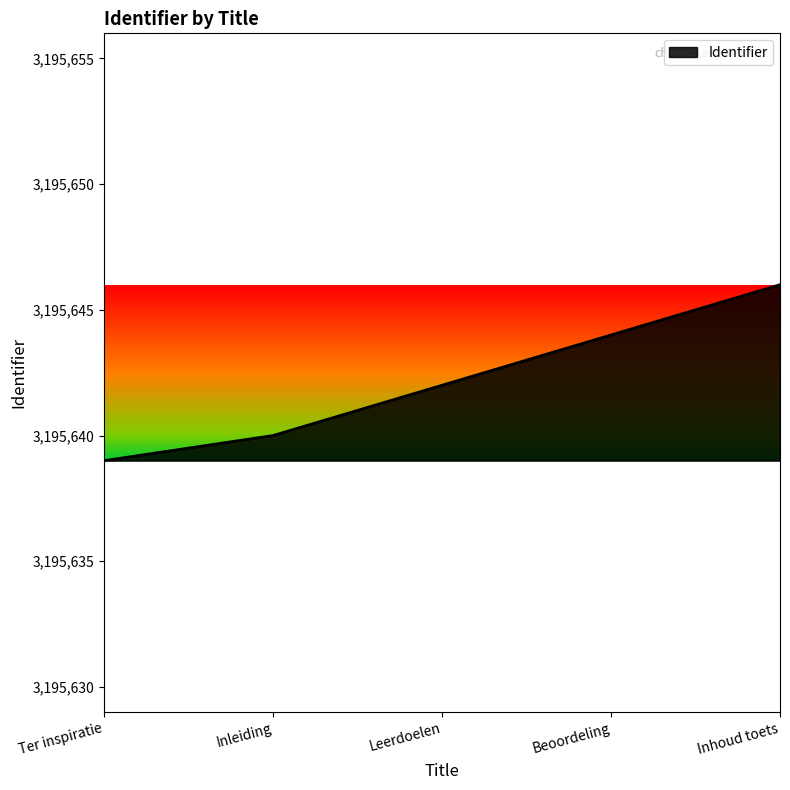

What position from the right is Beoordeling?

2